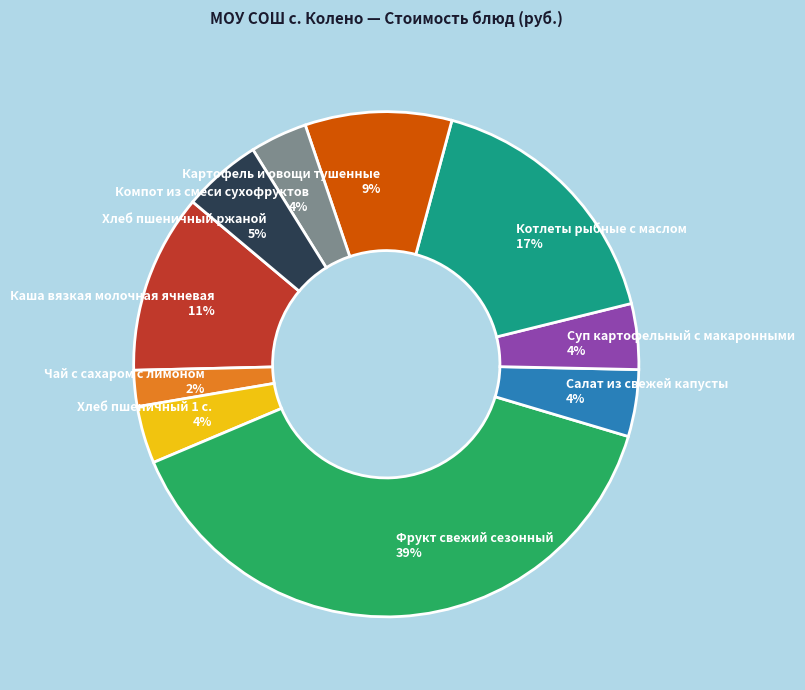

How many segments does this pie chart have?

10